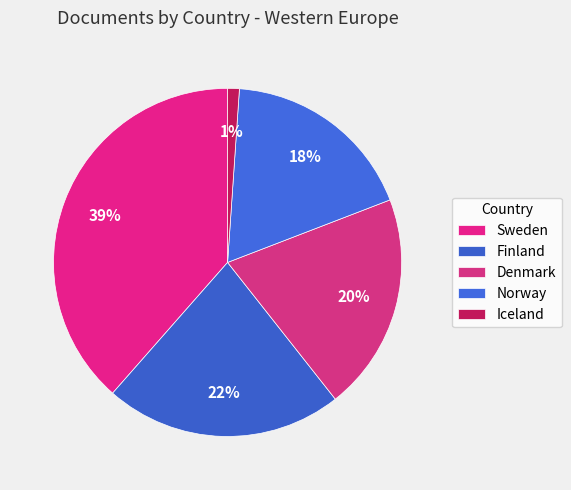

Is there a majority slice in this chart?

No